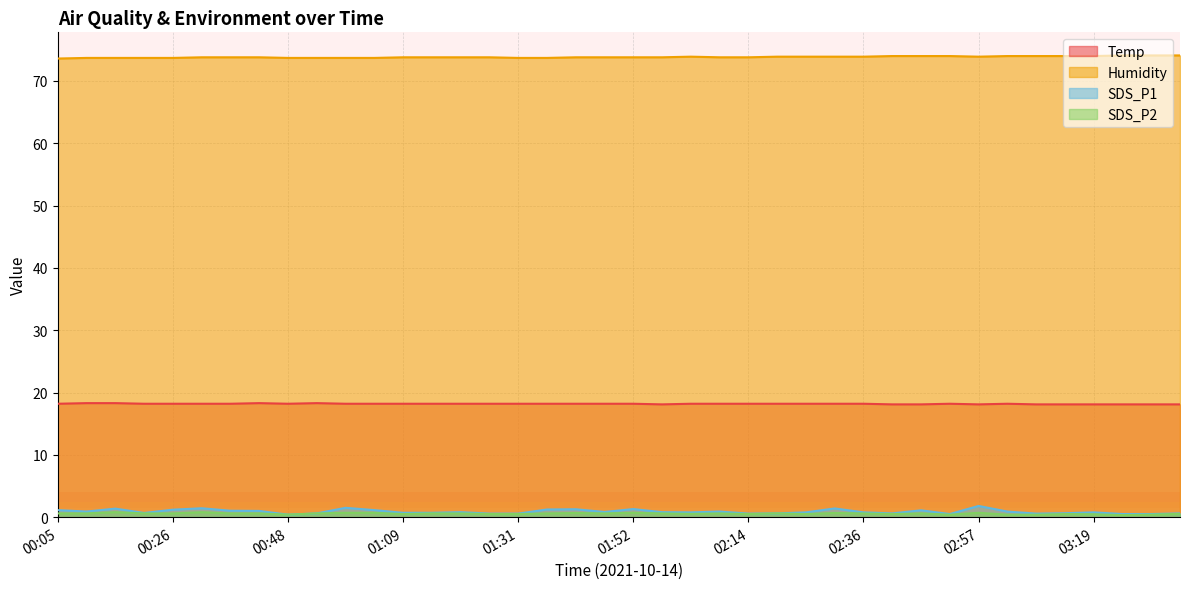

What is the total value across all series at 02:36?

93.5